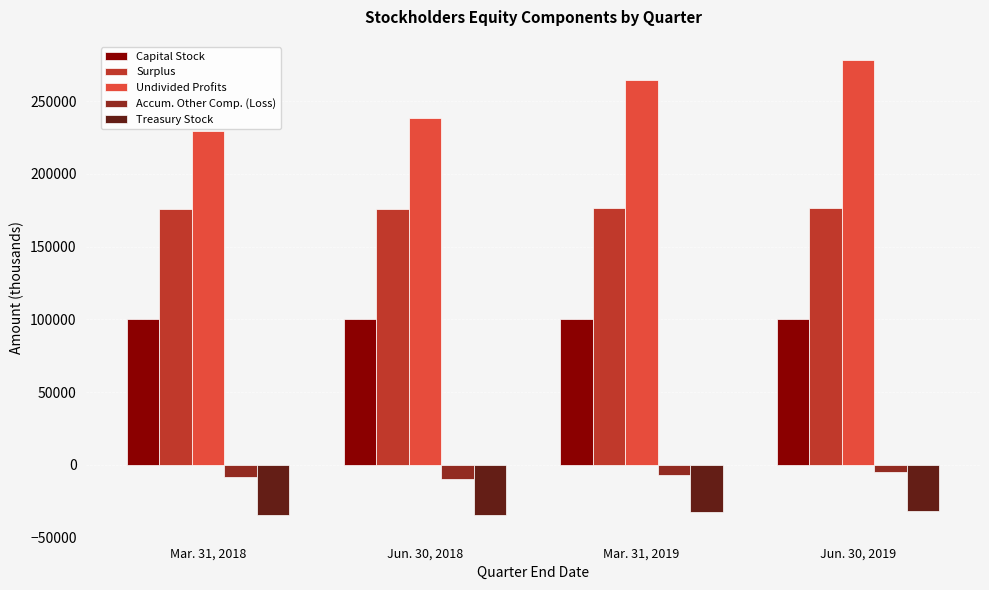

What is the sum of the Surplus values at Jun. 30, 2019 and Mar. 31, 2018?

351966